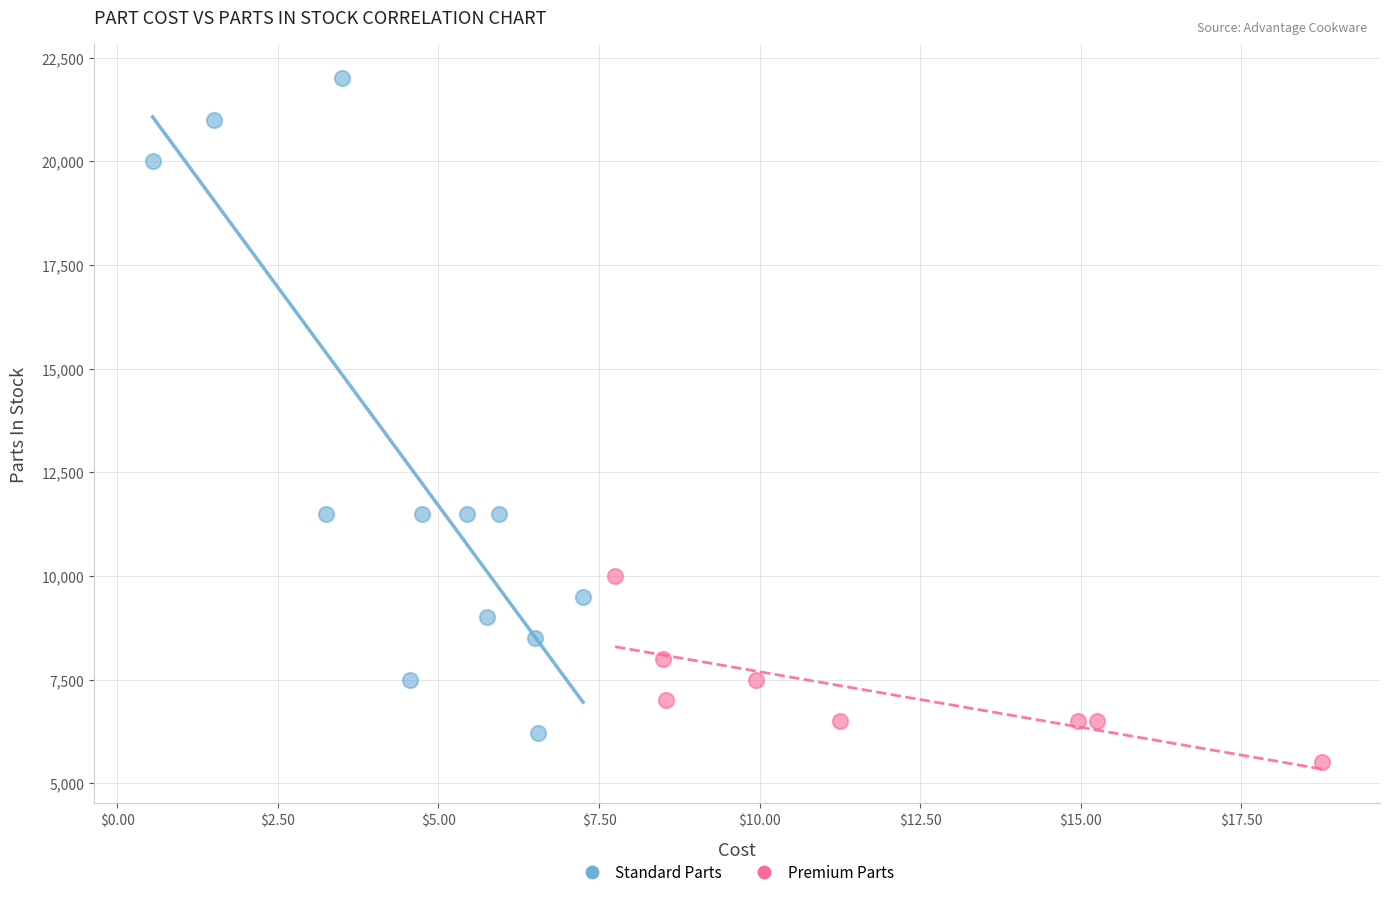

Which series reaches the minimum Y coordinate?

Premium Parts